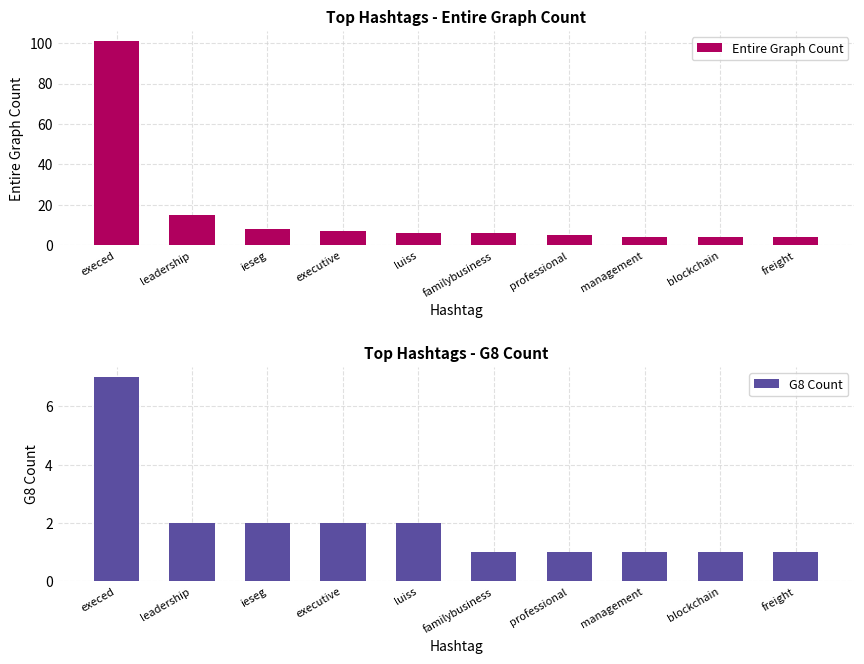

At how many categories does at least one series exceed 38?

1